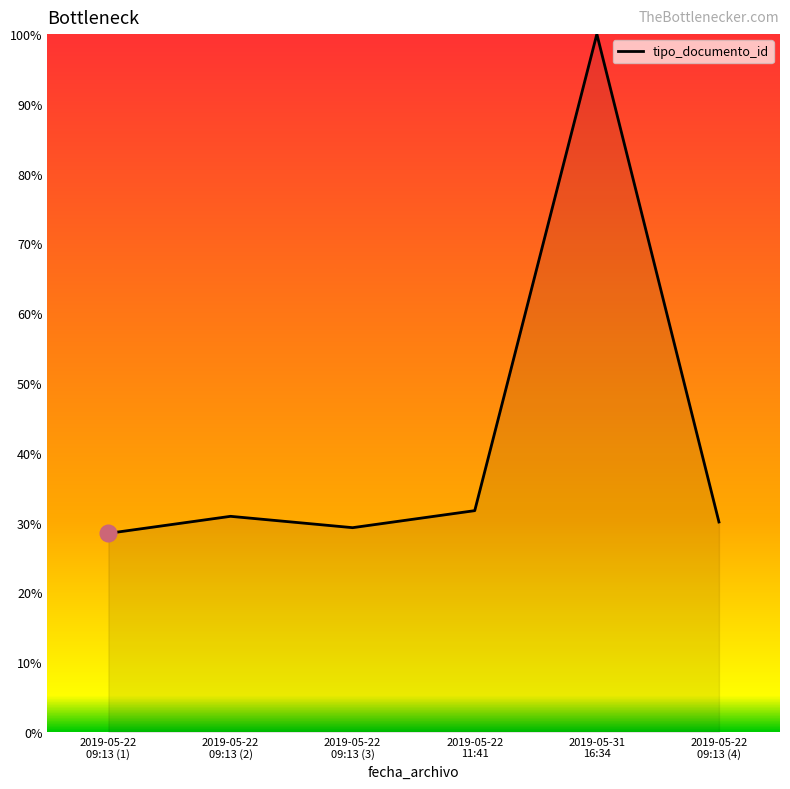

What is the difference between the second highest and second lowest values?

2.4